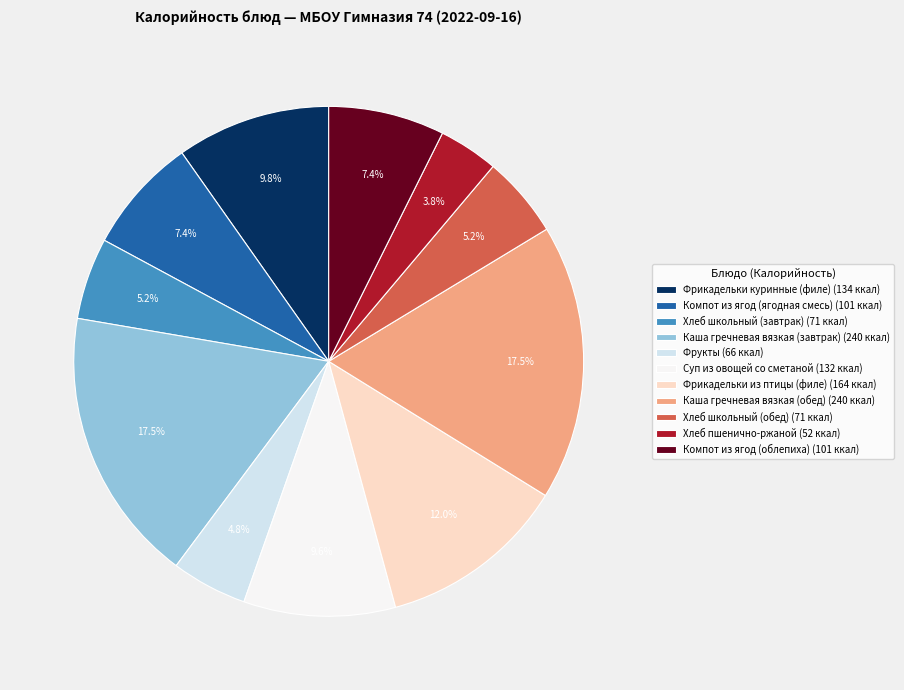

To the nearest percent, what is the combined percentage of Суп из овощей со сметаной and Компот из ягод (облепиха)?

17%